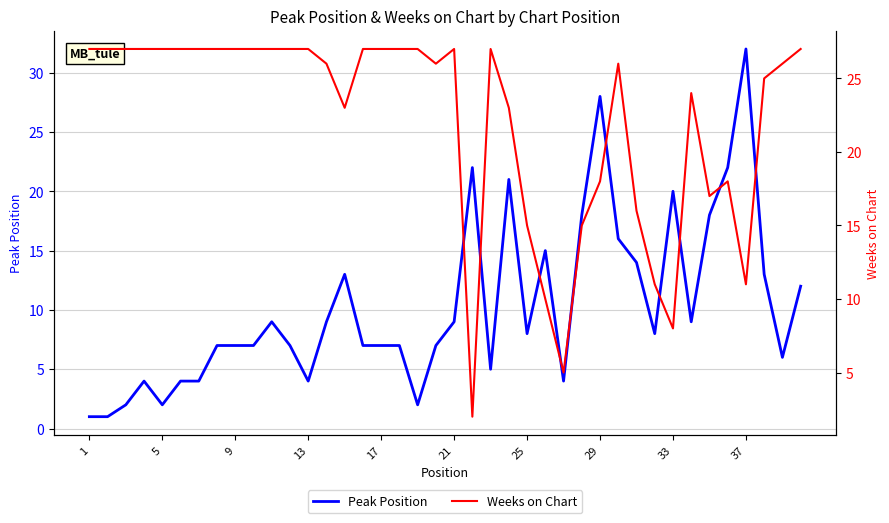

What is the minimum value for Weeks on Chart?

2